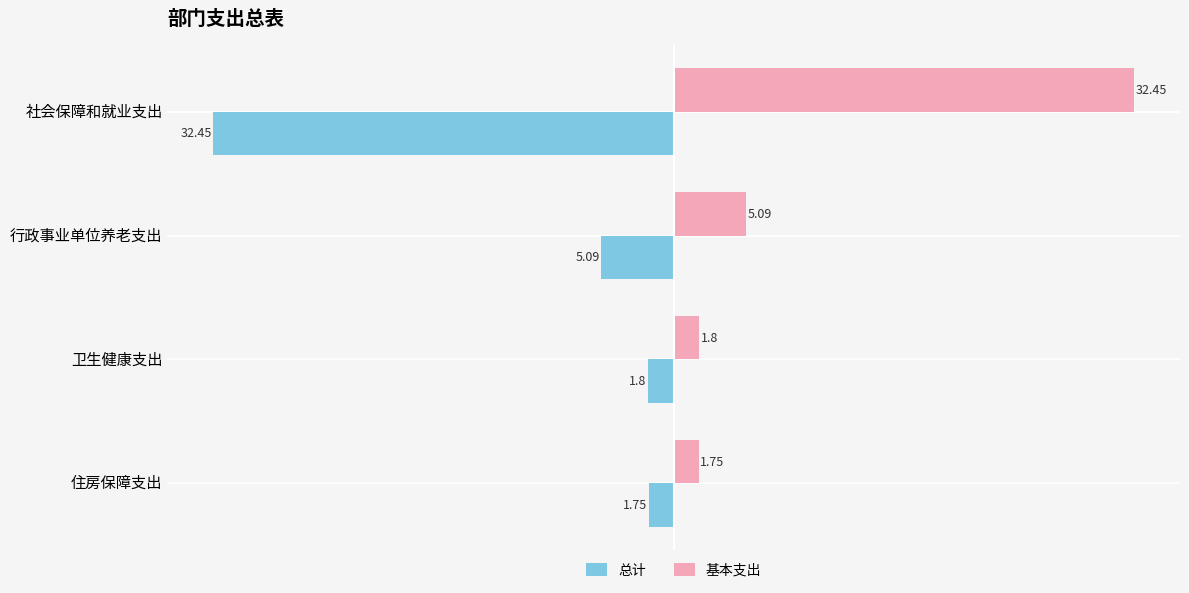

What is the average value of the 总计 series?

-10.3